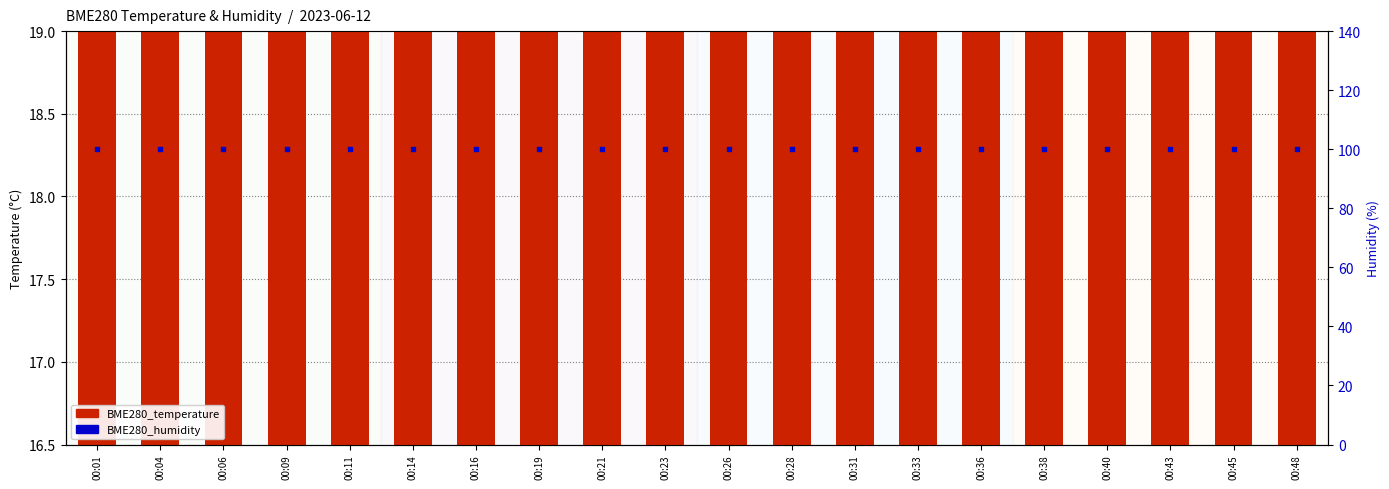

What is the total value across all series at 00:23?

117.1